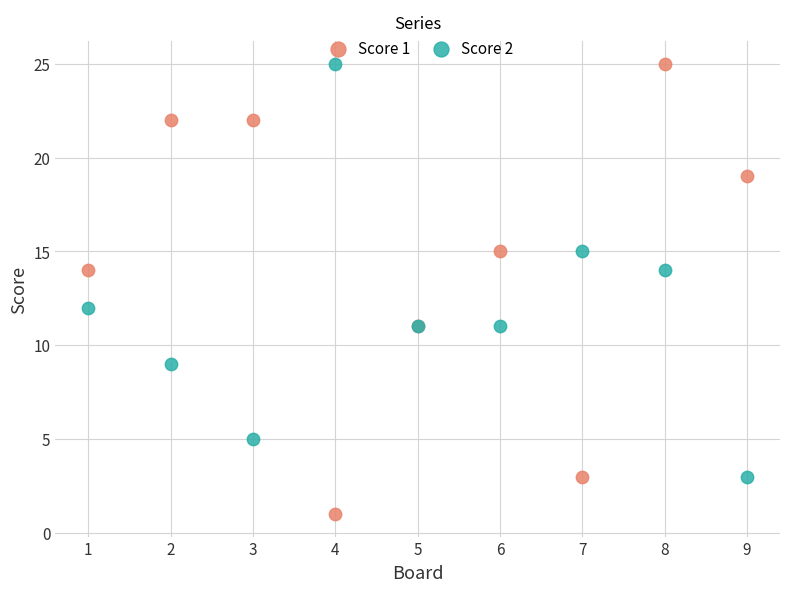

Which series contains the lowest Y value?

Score 1